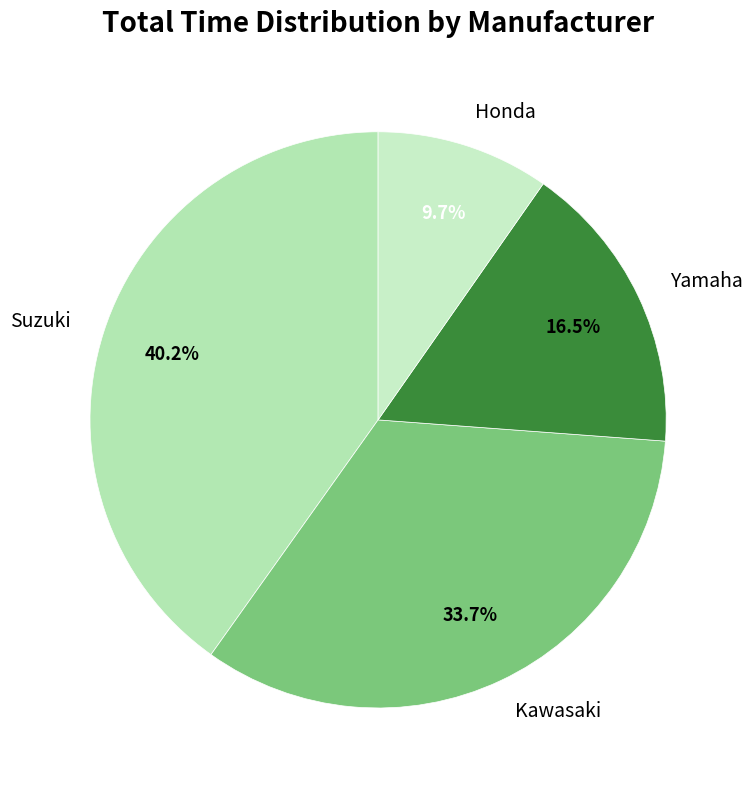

What percentage do Honda and Kawasaki together represent?

43.4%